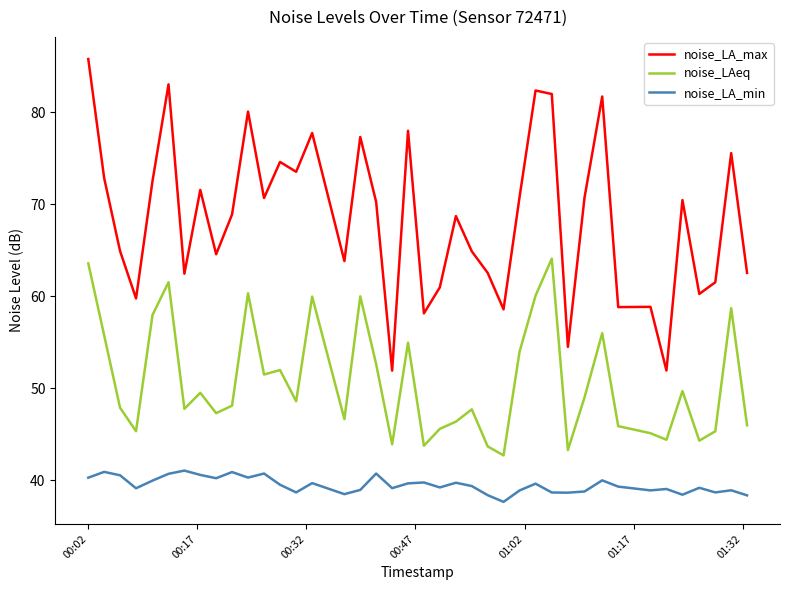

Which series has the largest range (max minus min)?

noise_LA_max